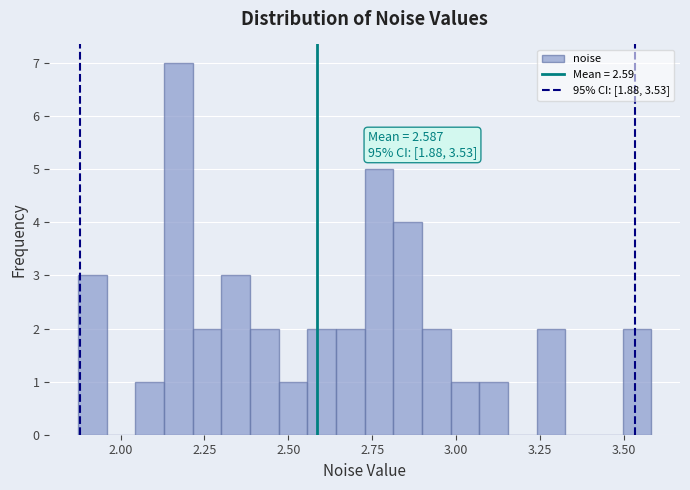

Around what value on the x-axis is the tallest bar? Give the approximate position of its centre, as read against the axis.

2.15